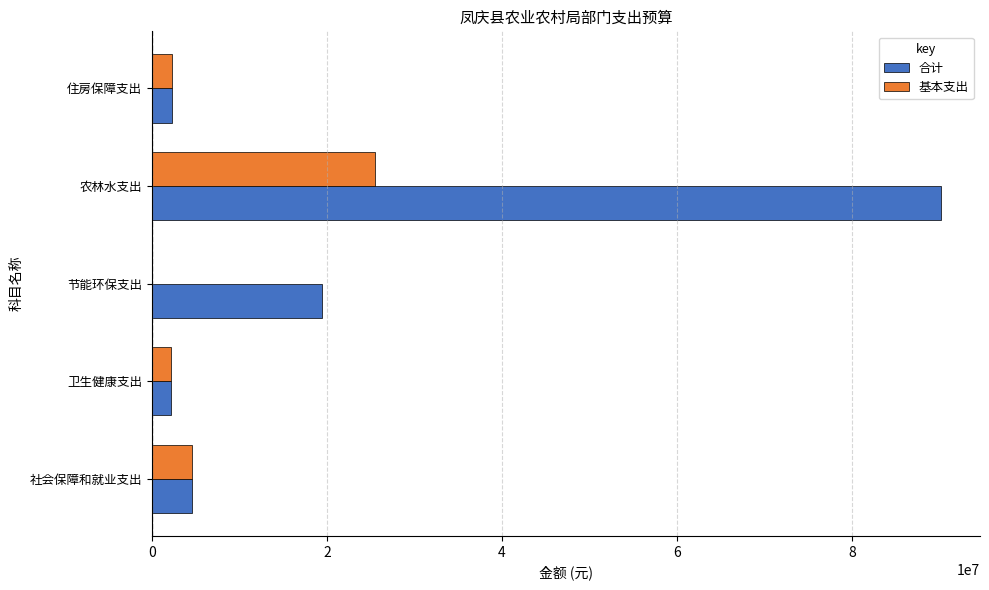

What value does the 合计 series have at 社会保障和就业支出?

4616632.0